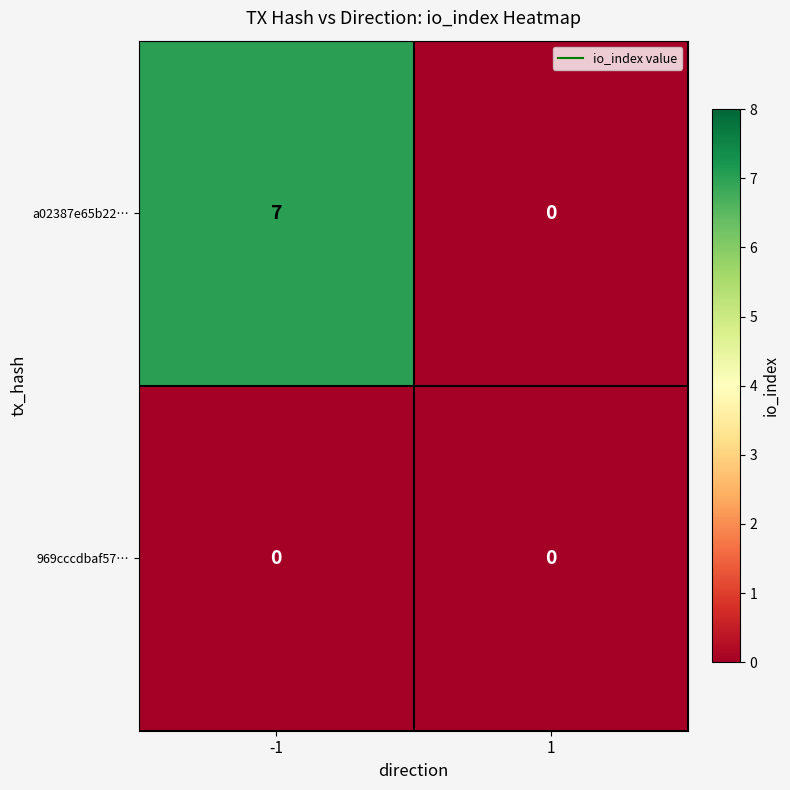

List the series in order of their peak value, highest first.

a02387e65b22…, 969cccdbaf57…